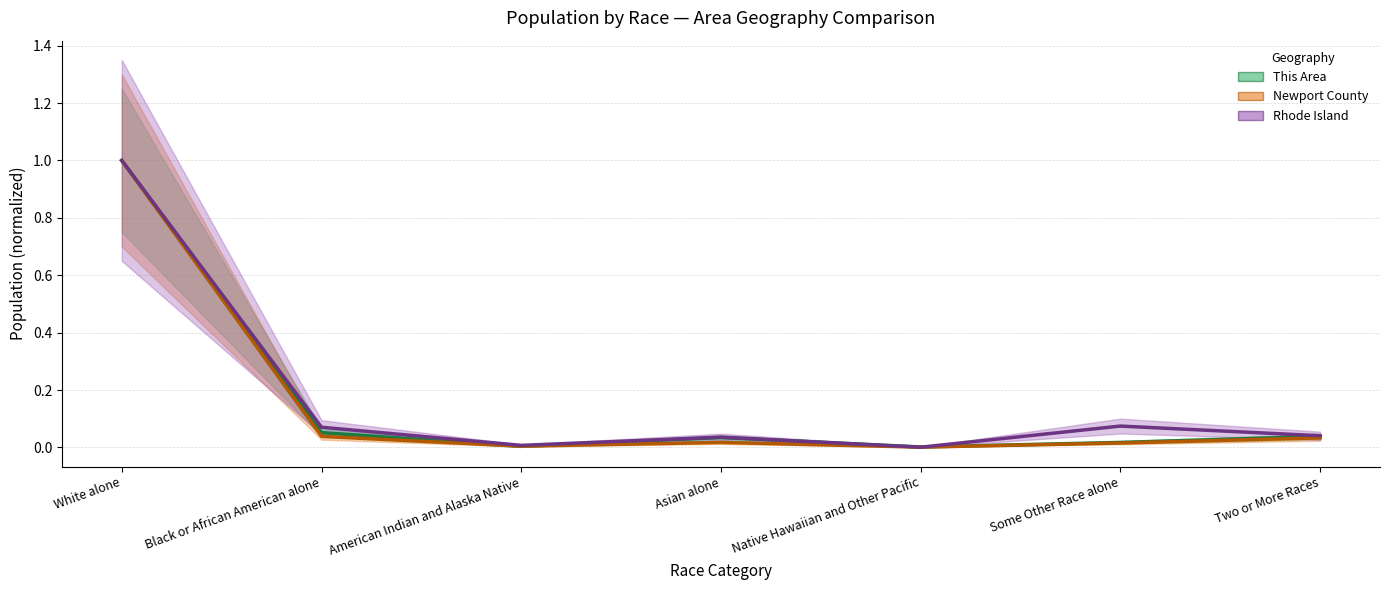

The This Area series shows 1.0 at White alone. True or false?

True